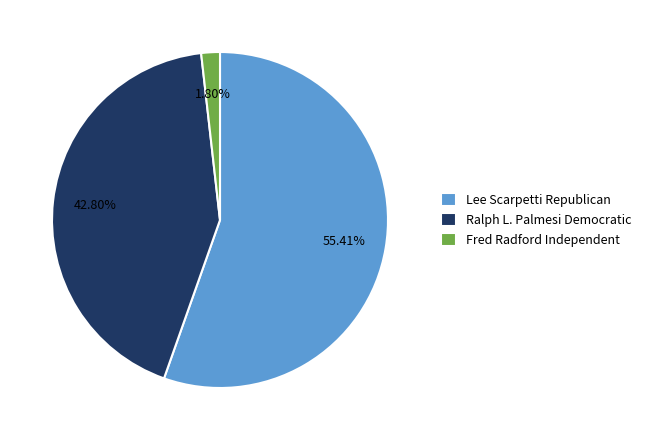

To the nearest percent, what is the average slice percentage?

33%